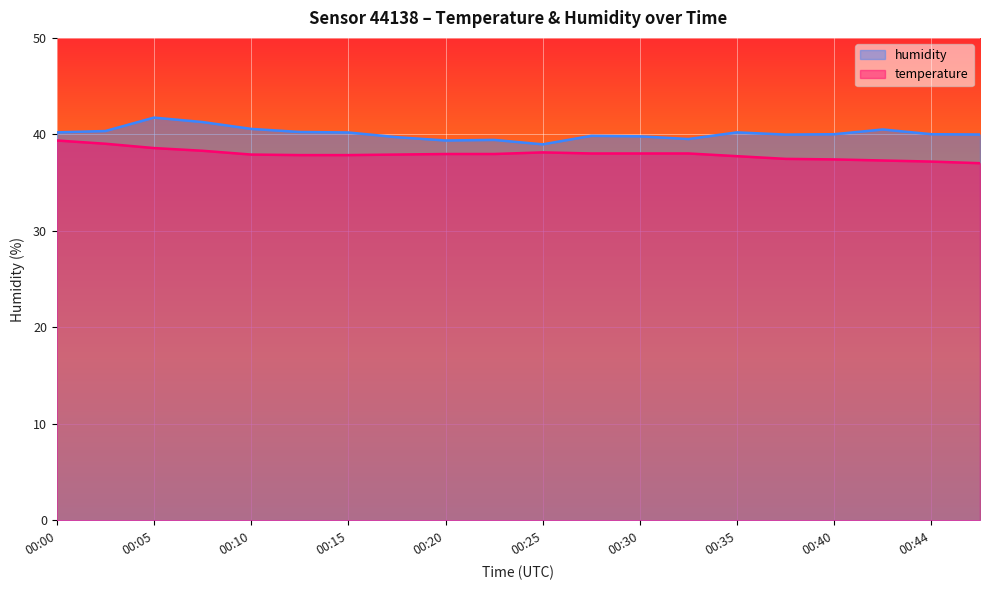

At 00:30, list the series in order from smallest to largest.

temperature, humidity